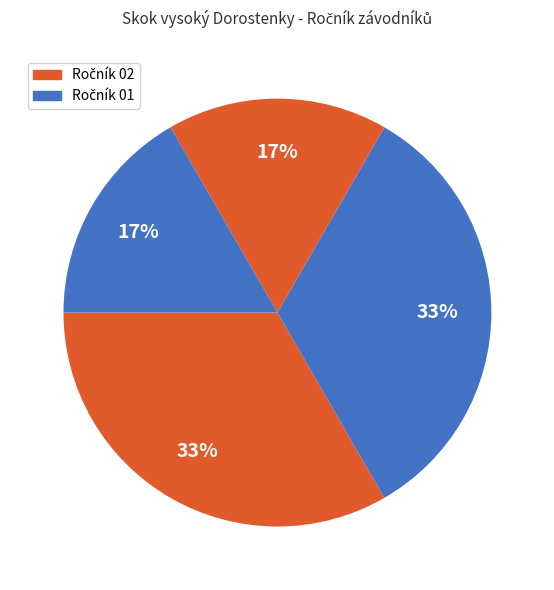

Does any single category account for the majority?

No